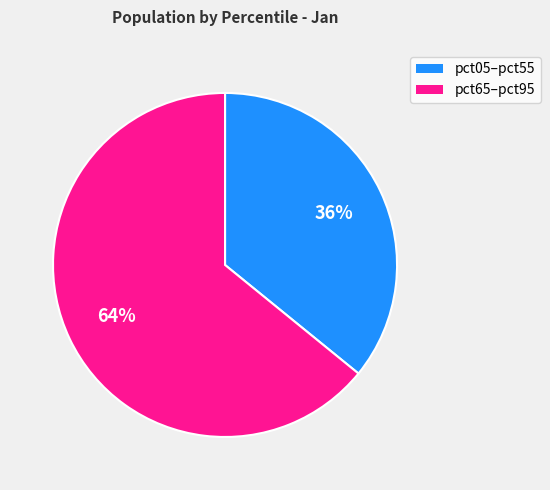

Does any single category account for the majority?

Yes